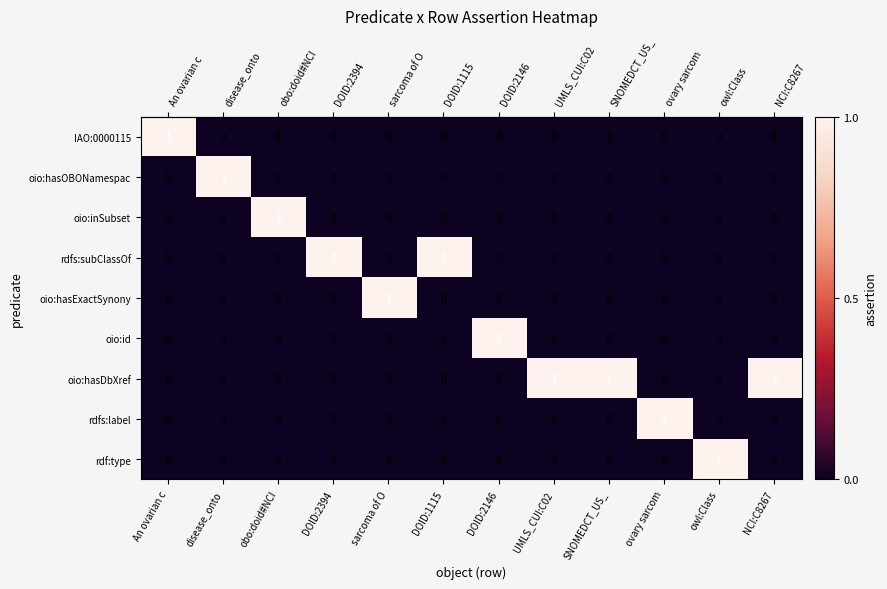

The value of oio:hasExactSynony at obo:doid#NCI is 0. True or false?

True